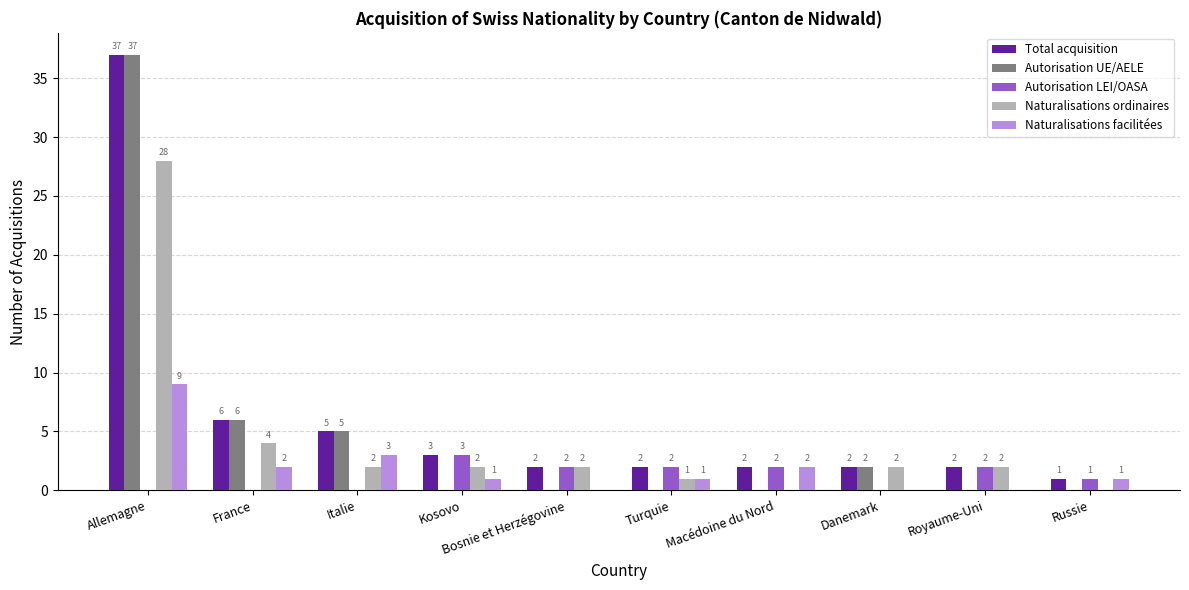

The value of Total acquisition at Kosovo is 3. True or false?

True